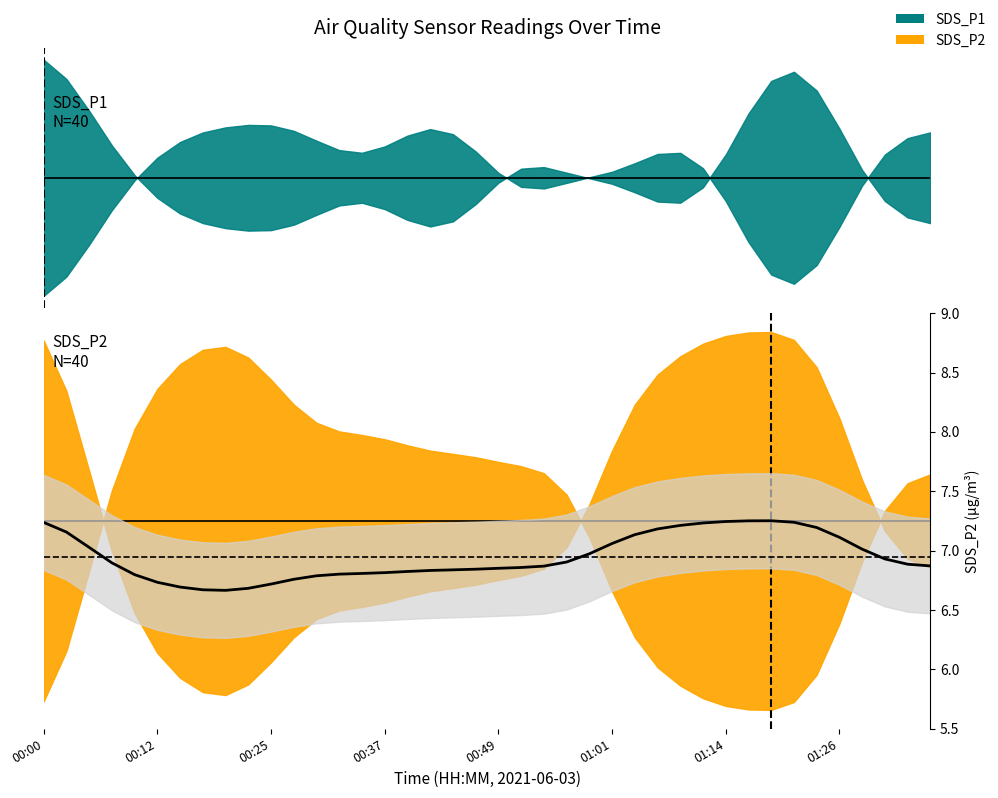

What is the maximum value shown in the chart?

7.3